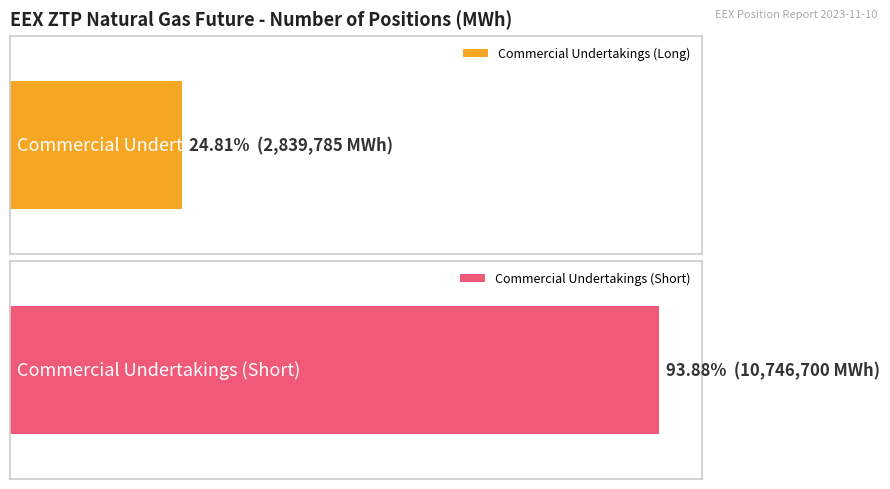

True or false: Change Long has a value of 34997 at Commercial Undertakings.

False